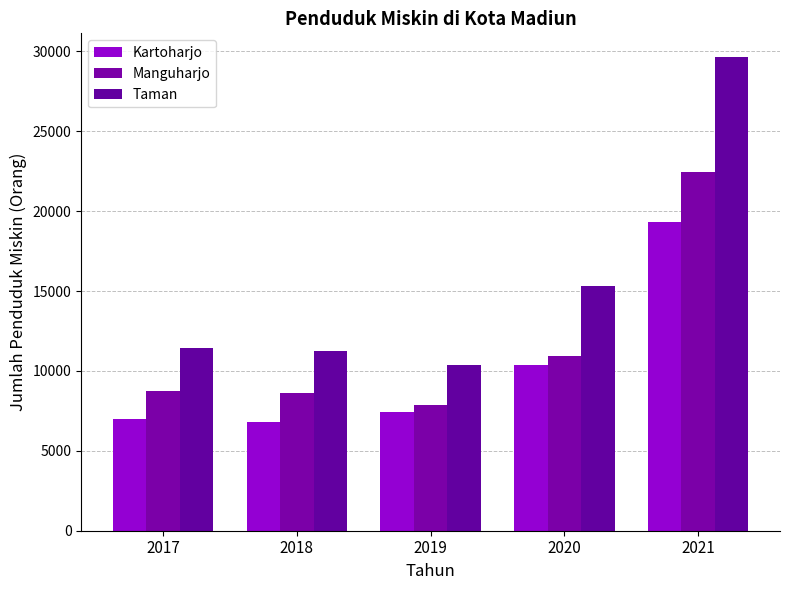

Reading left to right, list all the values displayed in this chart.

Kartoharjo: 2017=7014	2018=6831	2019=7461	2020=10367	2021=19343
Manguharjo: 2017=8752	2018=8607	2019=7859	2020=10910	2021=22469
Taman: 2017=11441	2018=11233	2019=10344	2020=15346	2021=29651